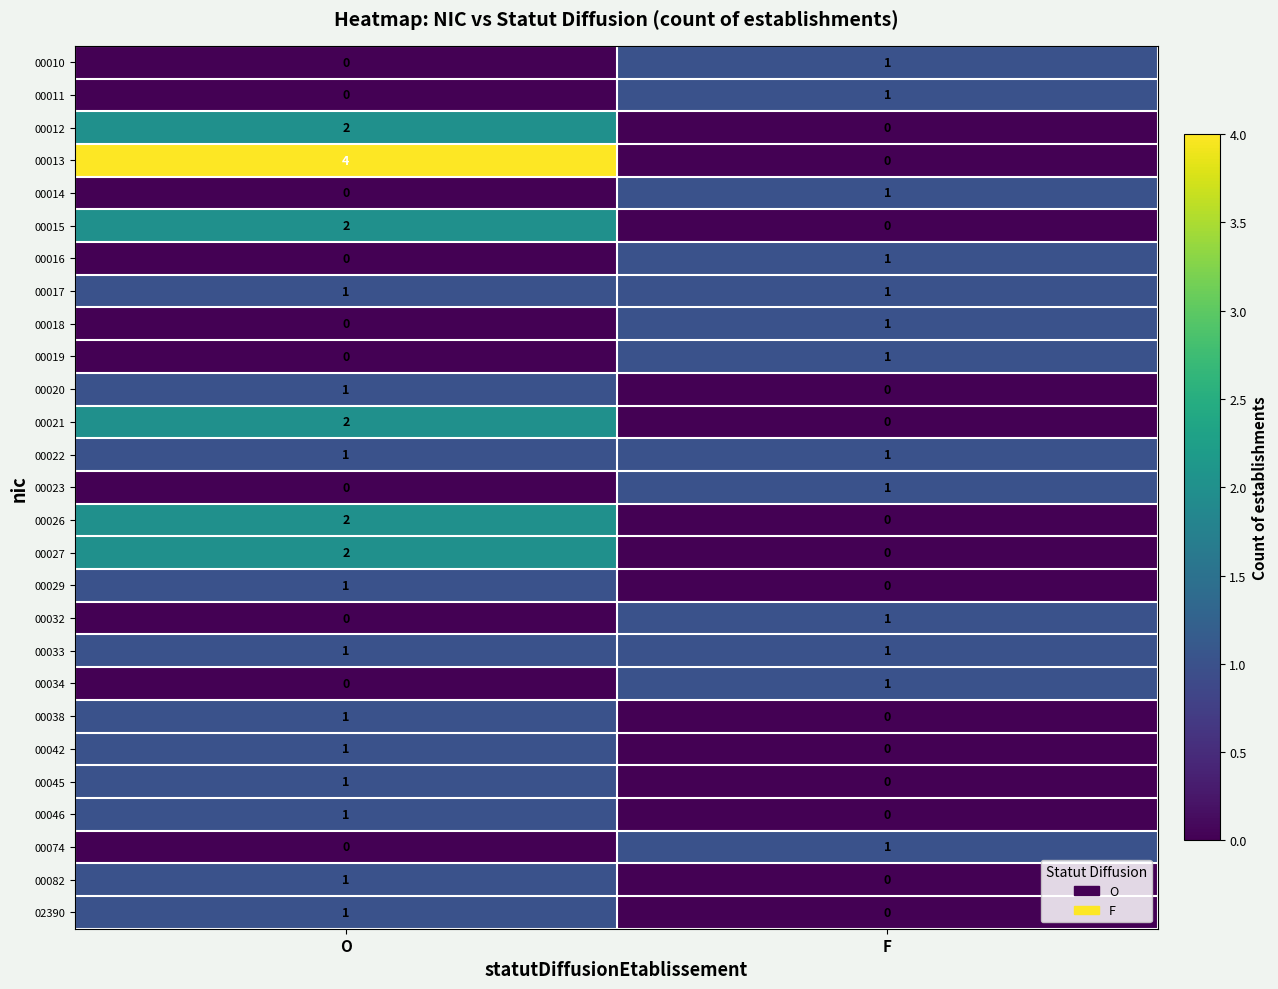

What is the difference between the highest and lowest values at O?

4